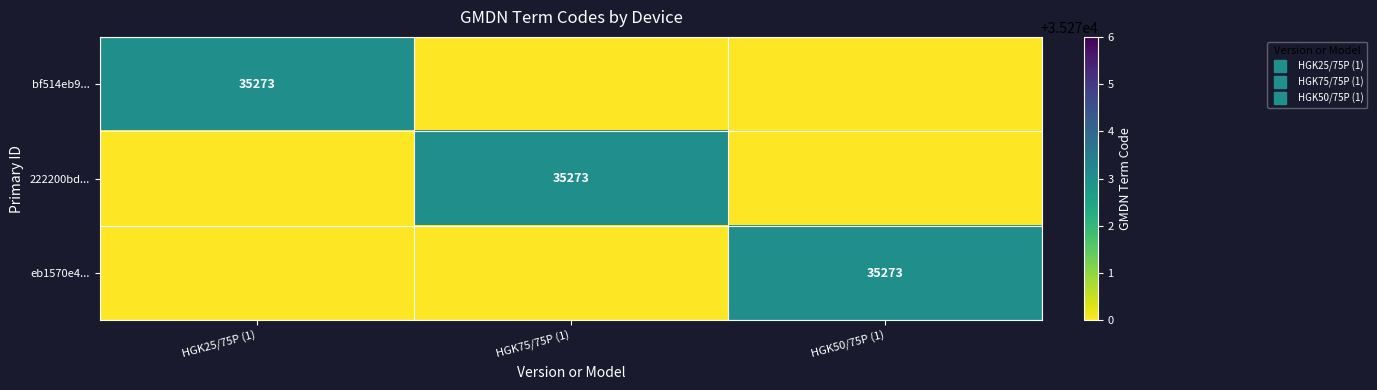

The value of eb1570e4... at HGK25/75P (1) is 15478. True or false?

False